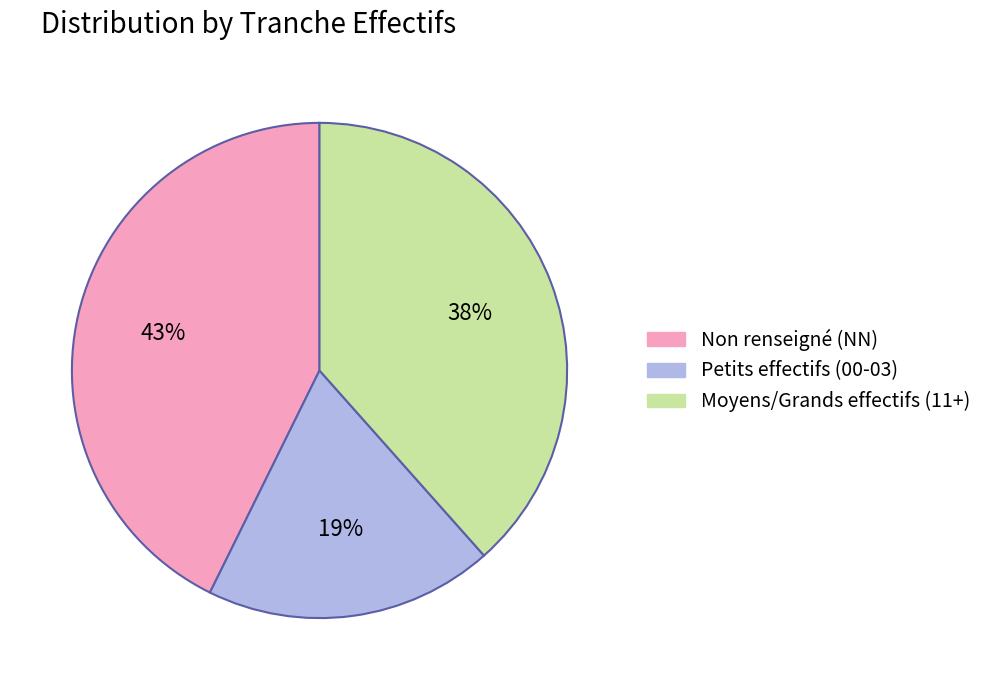

Count the number of slices in the pie.

3